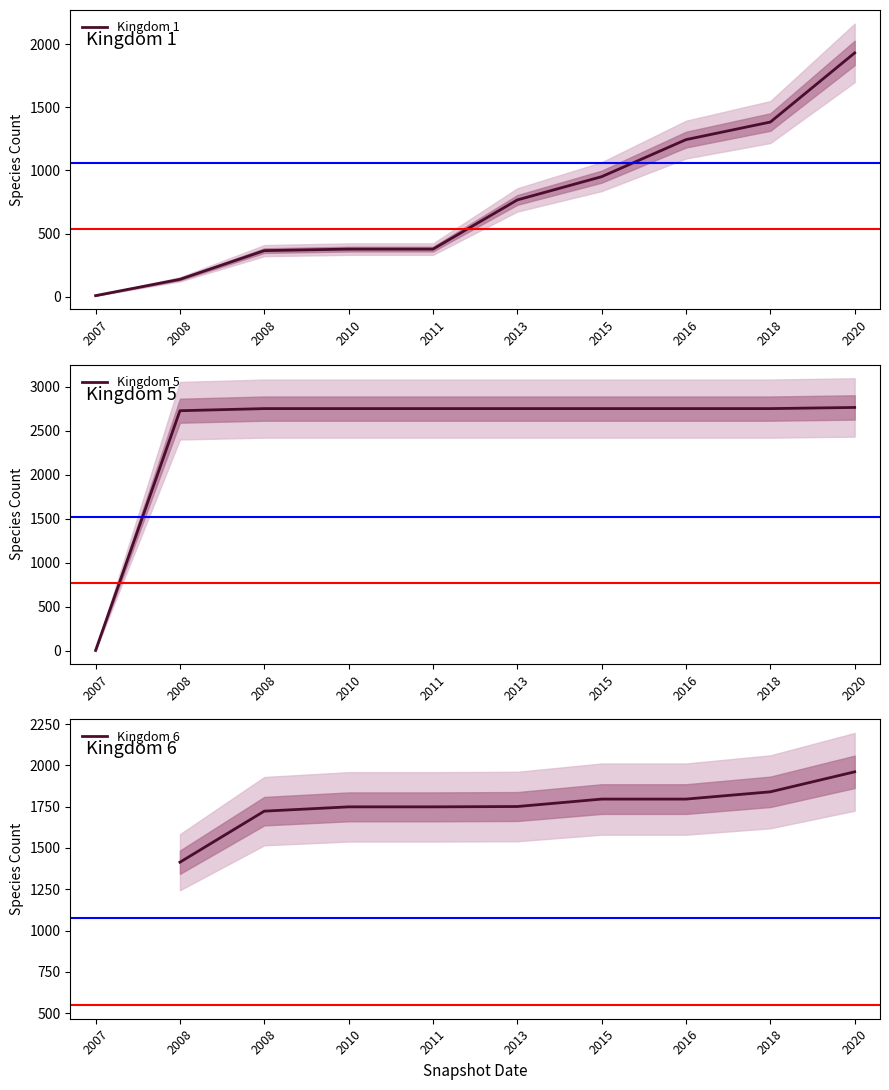

What is the approximate value of 1 at 2008?

139